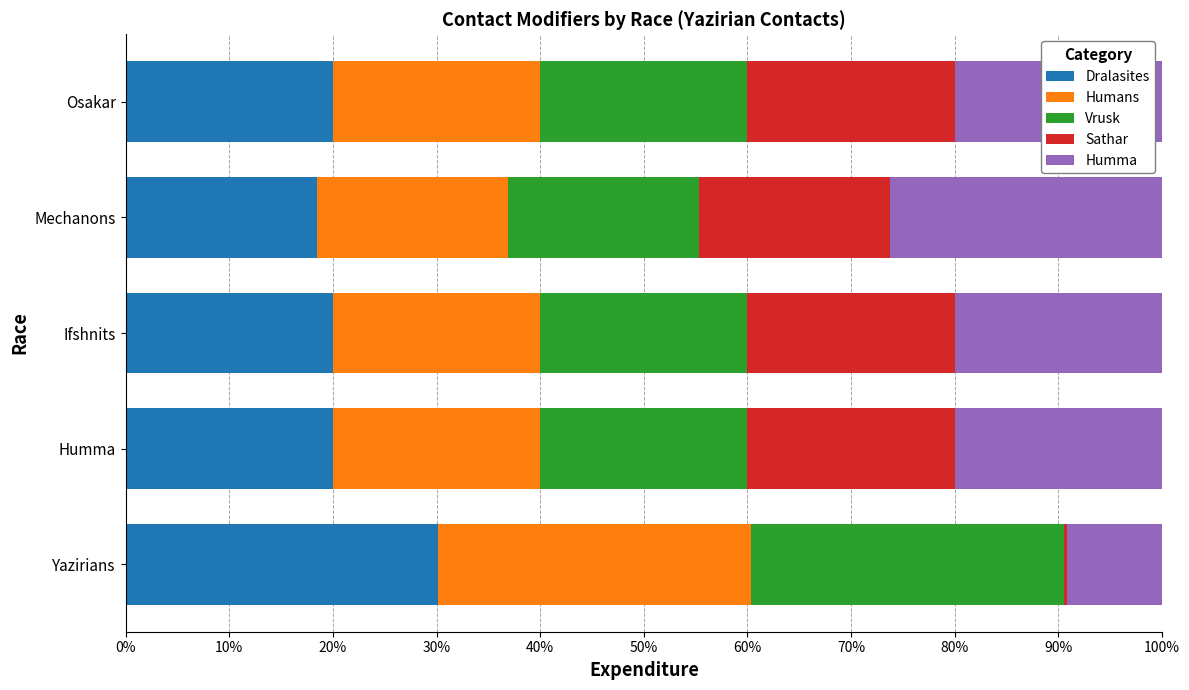

The Dralasites series shows 47.5 at Yazirians. True or false?

False